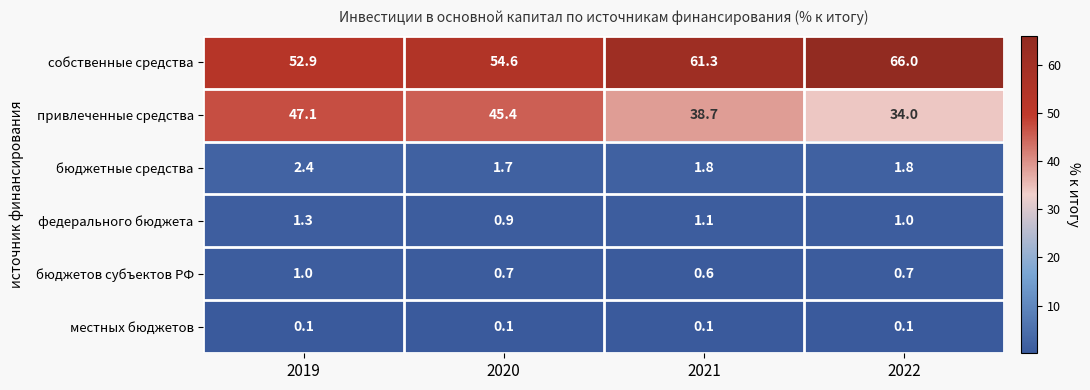

What is the total value across all series at 2020?

103.4